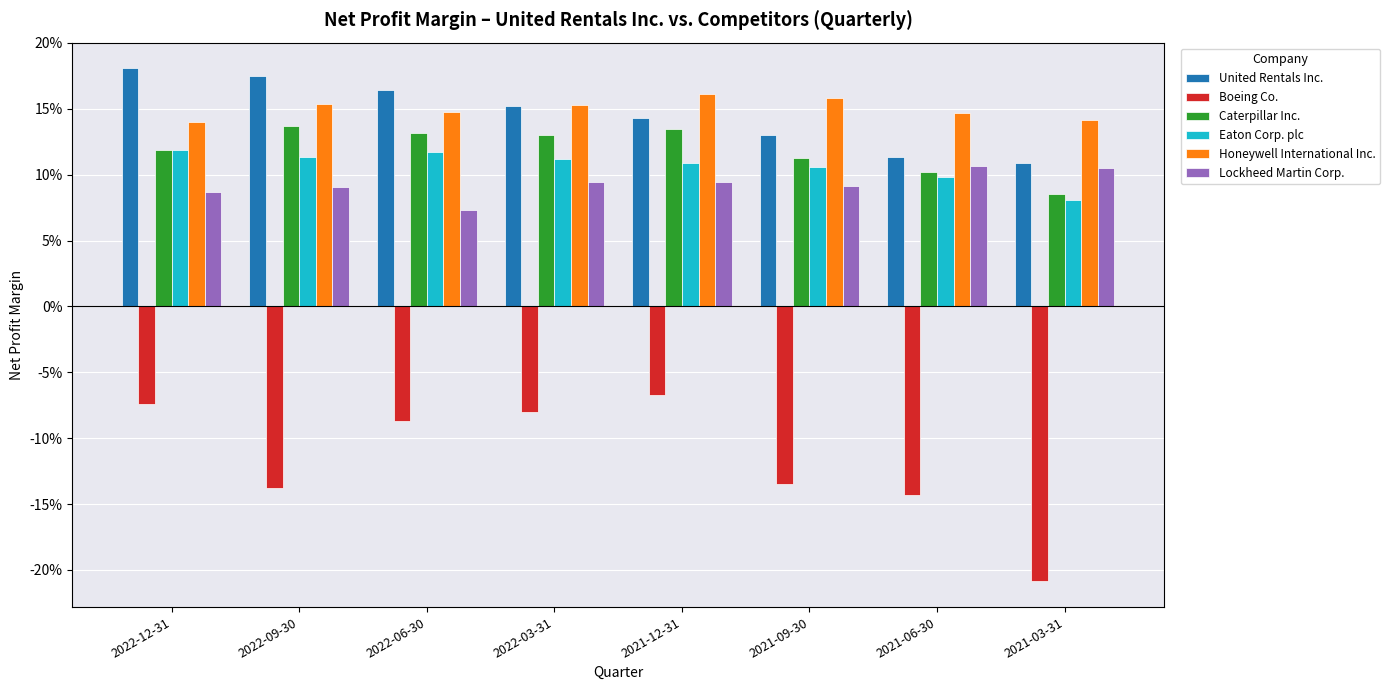

What are all the series names shown in the legend?

United Rentals Inc., Boeing Co., Caterpillar Inc., Eaton Corp. plc, Honeywell International Inc., Lockheed Martin Corp.